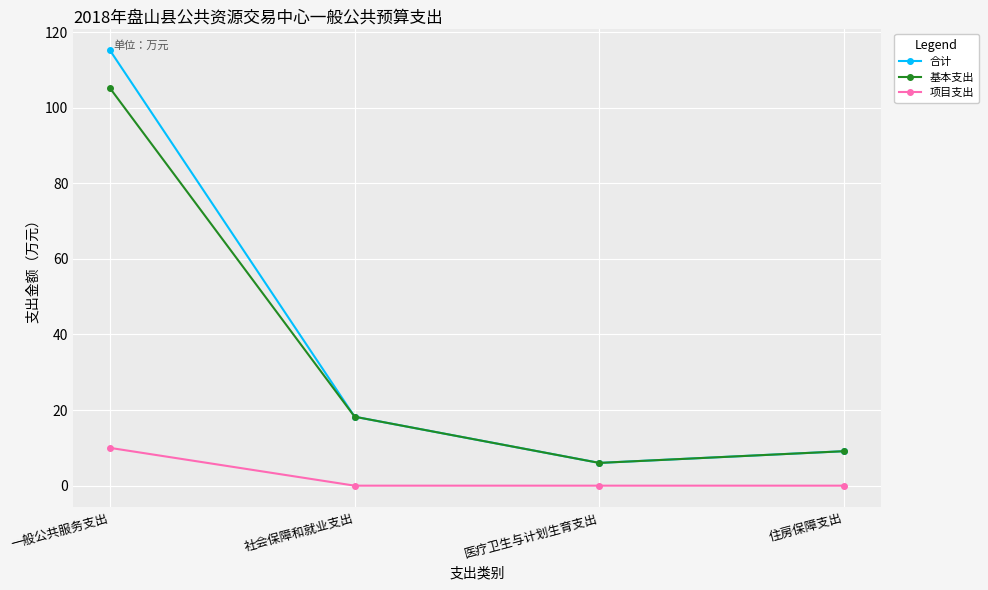

What is the maximum value for 项目支出?

10.0